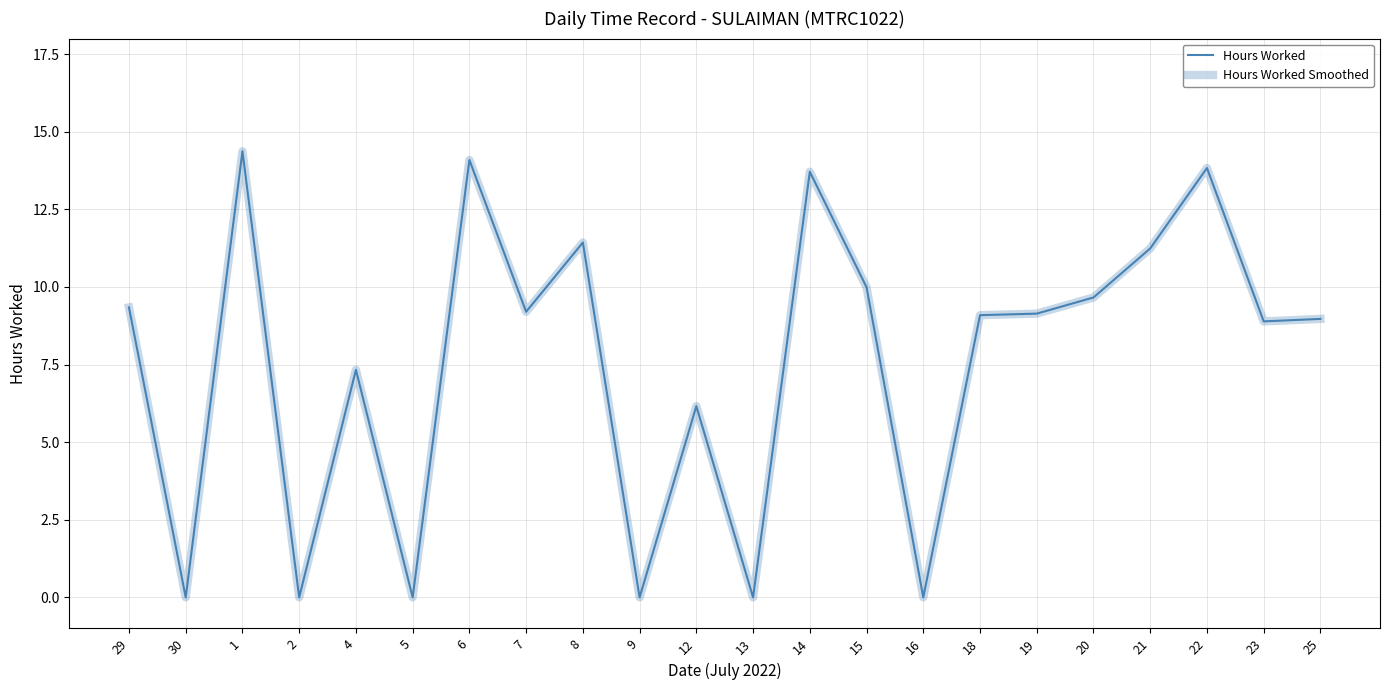

What is the total value across all series at 1?

28.7